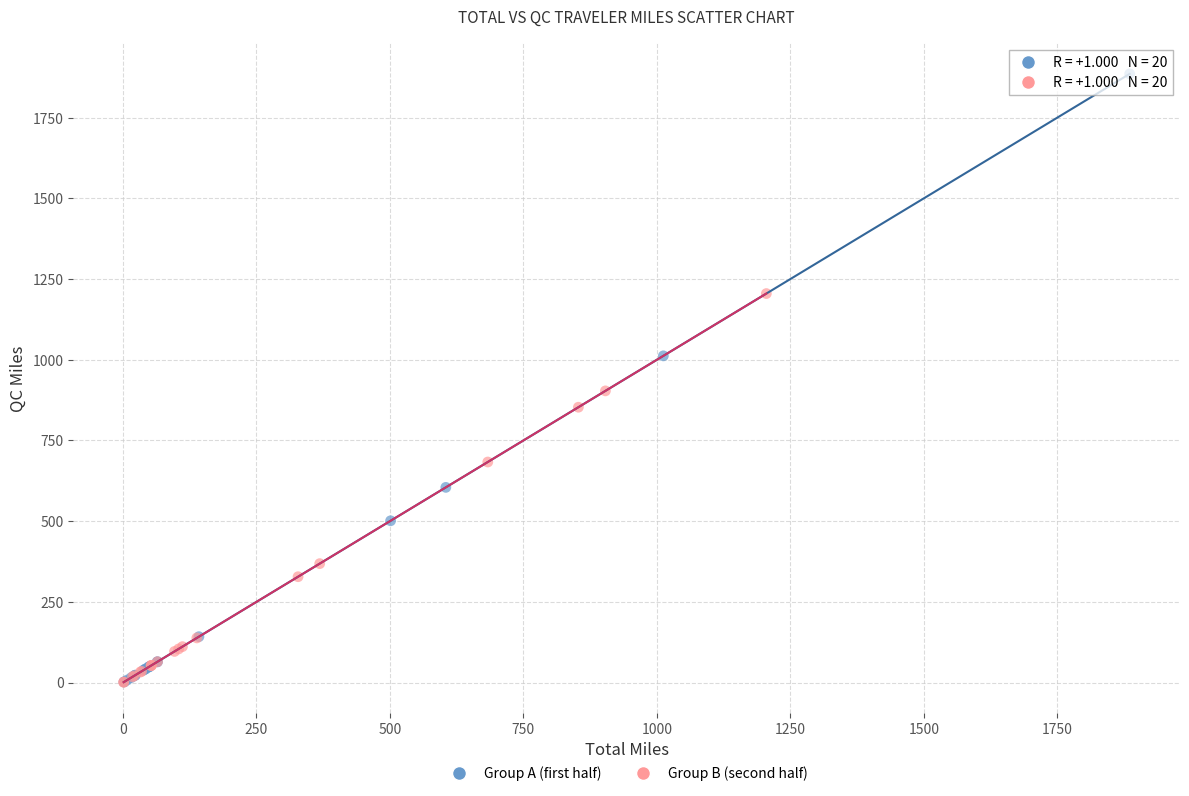

Which series reaches the maximum Y coordinate?

Group A (first half)